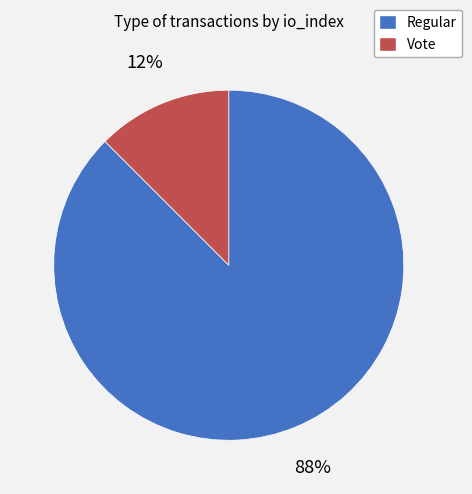

To the nearest percent, what is the combined percentage of Vote and Regular?

100%